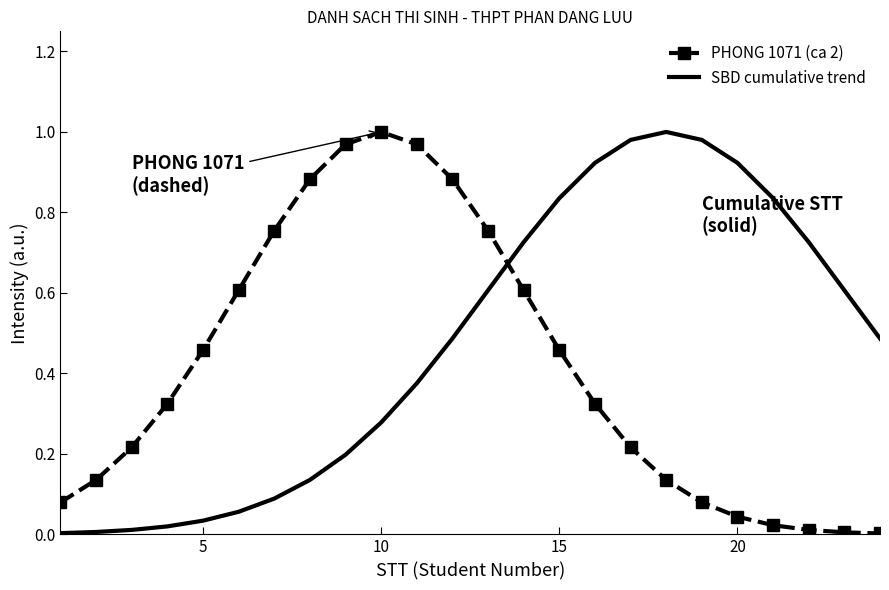

At how many categories does at least one series exceed 0?

24